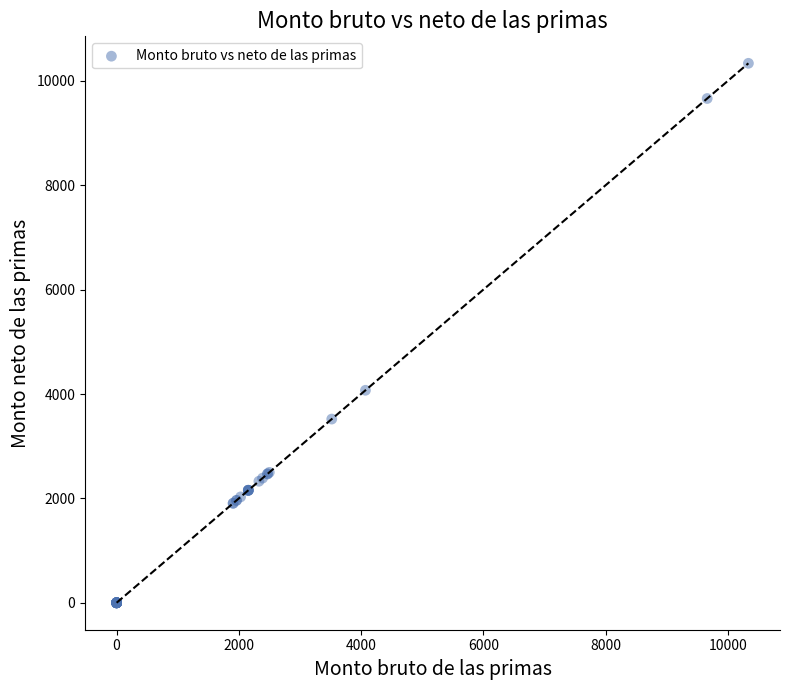

What Y value in the scatter plot is closest to 5169?

4071.8